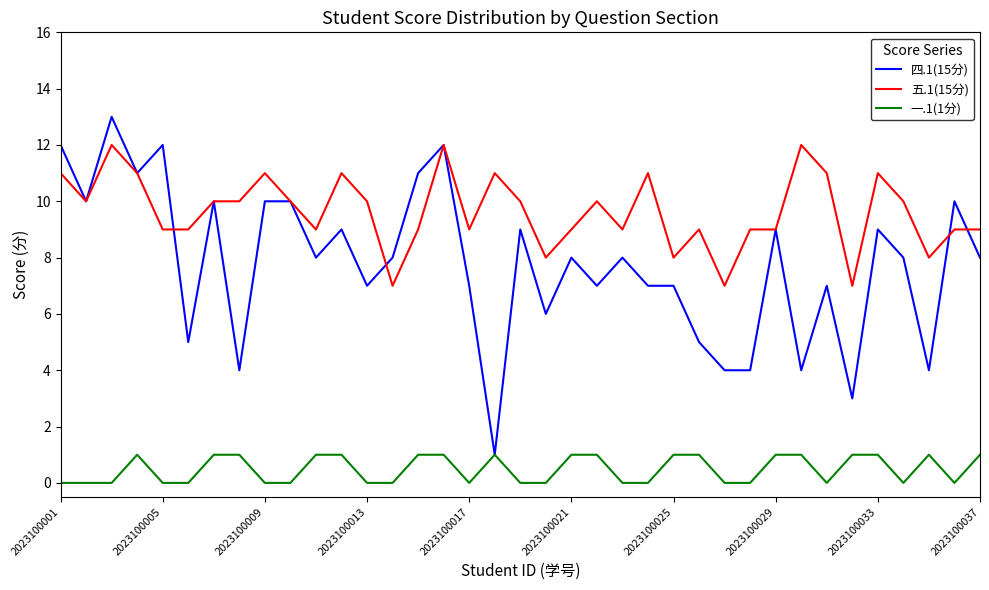

True or false: 四.1(15分) has more than 2 points higher than both neighbors.

True